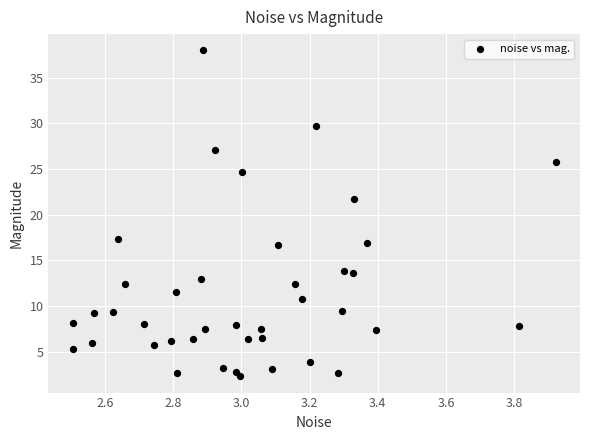

What Y value in the scatter plot is closest to 20?

21.7